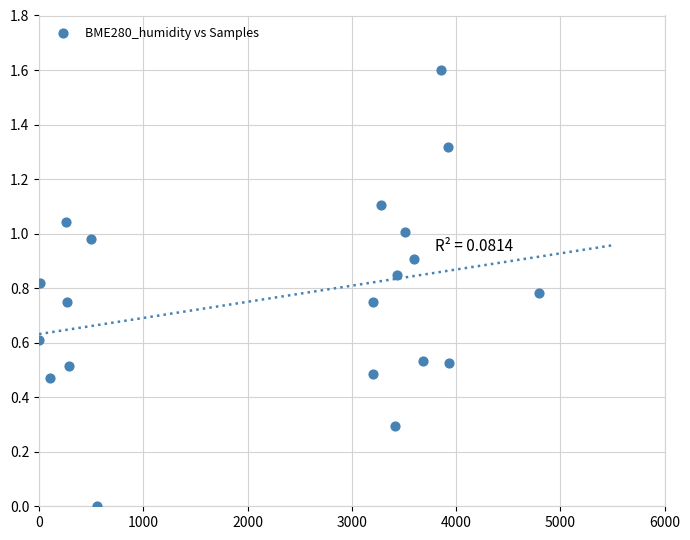

What is the range of Y values (max minus min)?

1.6